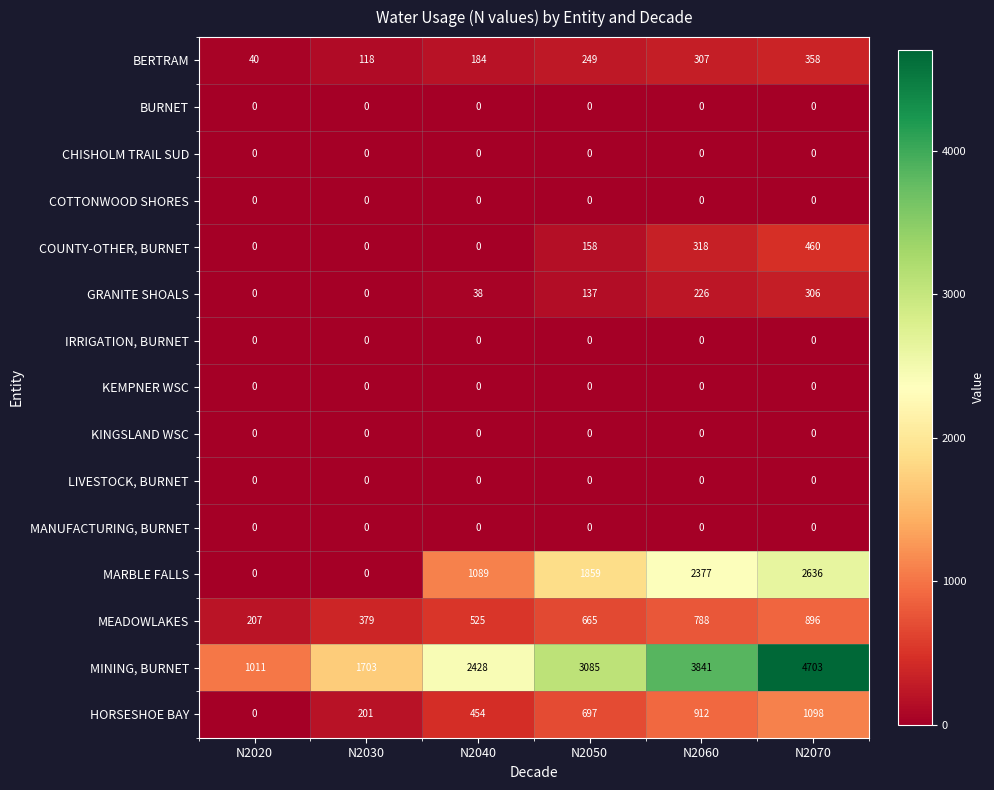

What is the difference between the maximum and minimum values in the HORSESHOE BAY series?

1098